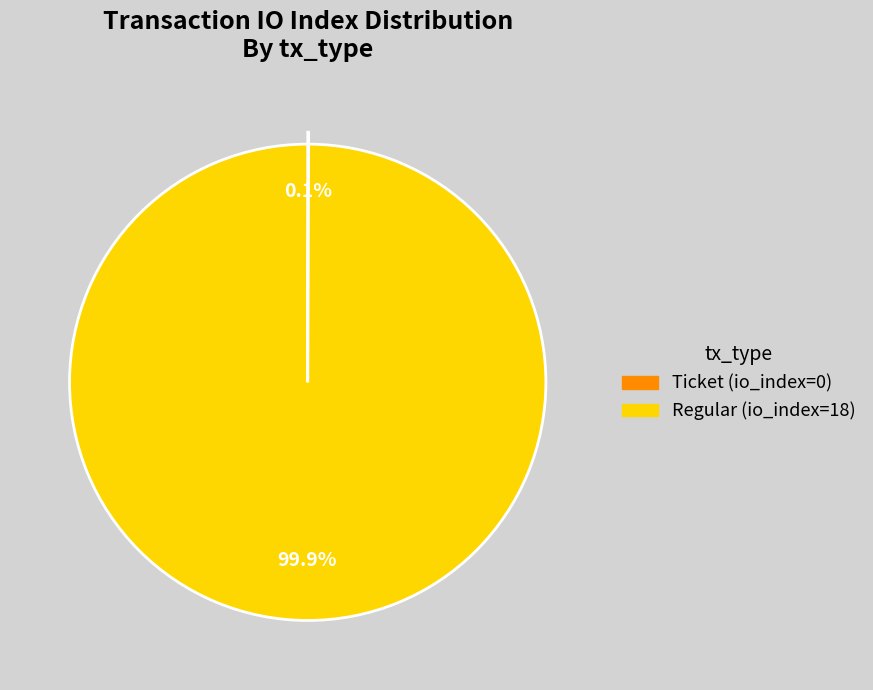

Does any single category account for the majority?

Yes